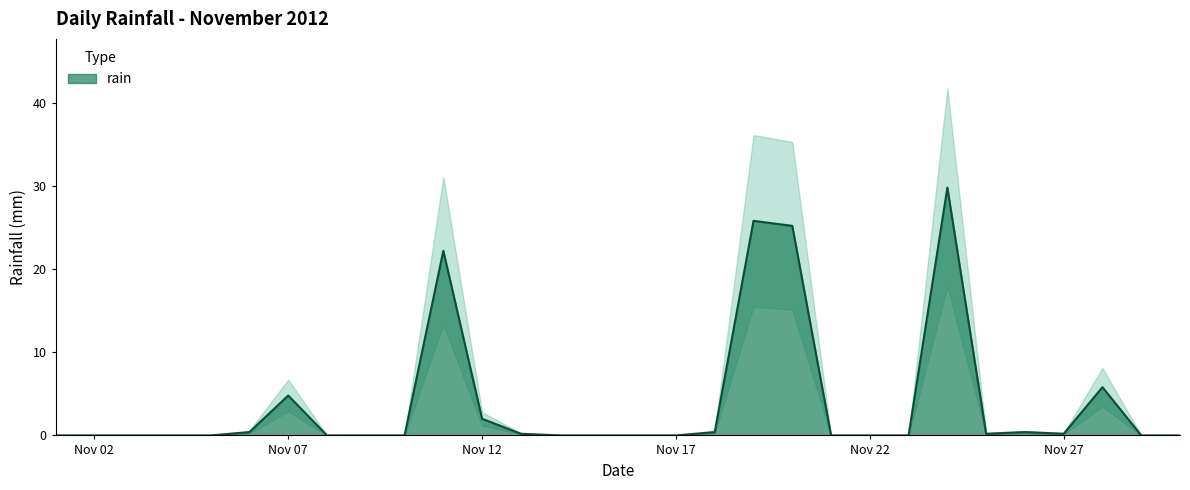

List the labels in order of value, largest first.

2012-11-24, 2012-11-19, 2012-11-20, 2012-11-11, 2012-11-28, 2012-11-07, 2012-11-12, 2012-11-06, 2012-11-18, 2012-11-26, 2012-11-13, 2012-11-25, 2012-11-27, 2012-11-01, 2012-11-02, 2012-11-03, 2012-11-04, 2012-11-05, 2012-11-08, 2012-11-09, 2012-11-10, 2012-11-14, 2012-11-15, 2012-11-16, 2012-11-17, 2012-11-21, 2012-11-22, 2012-11-23, 2012-11-29, 2012-11-30